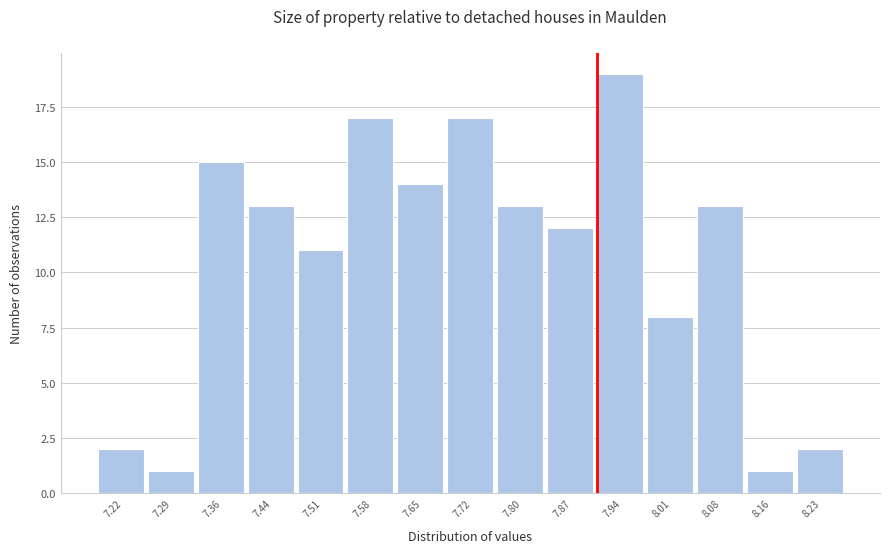

Reading left to right, extract all data points from this chart.

2	1	15	13	11	17	14	17	13	12	19	8	13	1	2